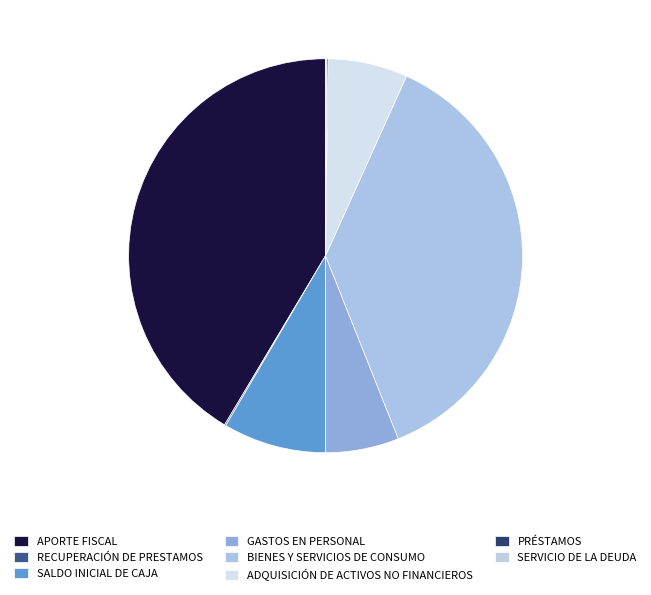

What is the change in value from APORTE FISCAL to RECUPERACIÓN DE PRESTAMOS?

-42255